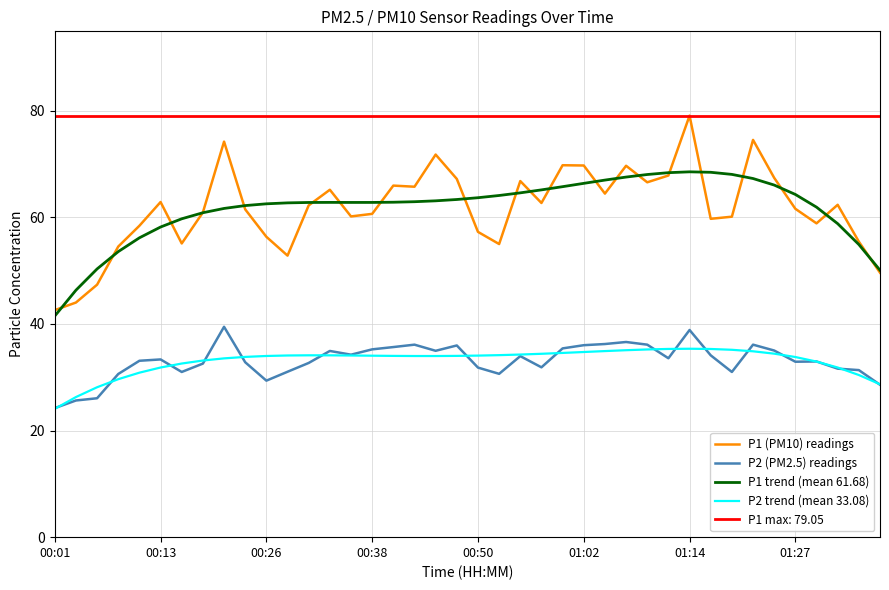

Rank the series at 29 from lowest to highest value.

P2 (PM2.5) readings, P2 trend (mean 33.08), P1 (PM10) readings, P1 trend (mean 61.68)